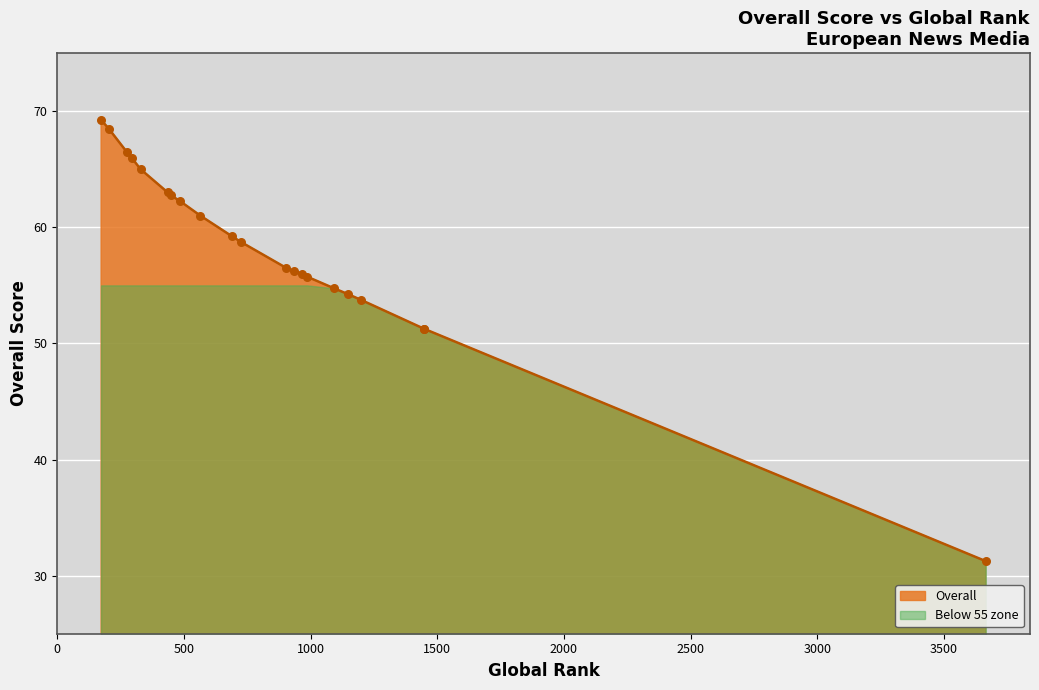

What is the change in value from 203 to 274?

-2.0